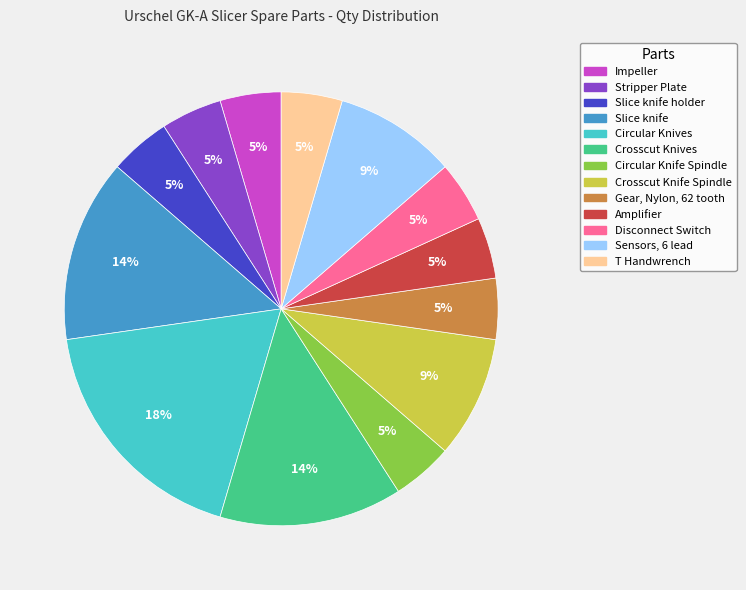

Is there any slice that represents more than half of the pie?

No